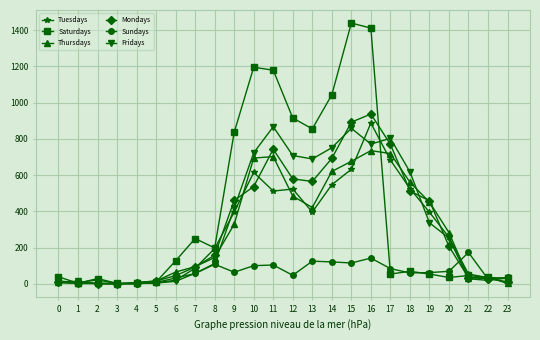

Where is Thursdays nearest to the value 367?

9